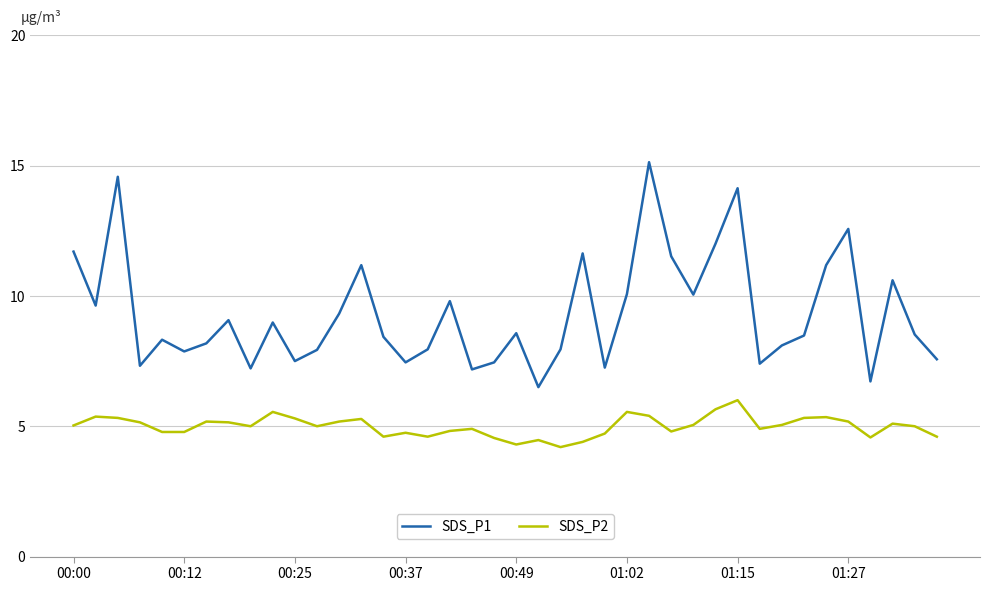

Rank the series by their average value, from lowest to highest.

SDS_P2, SDS_P1